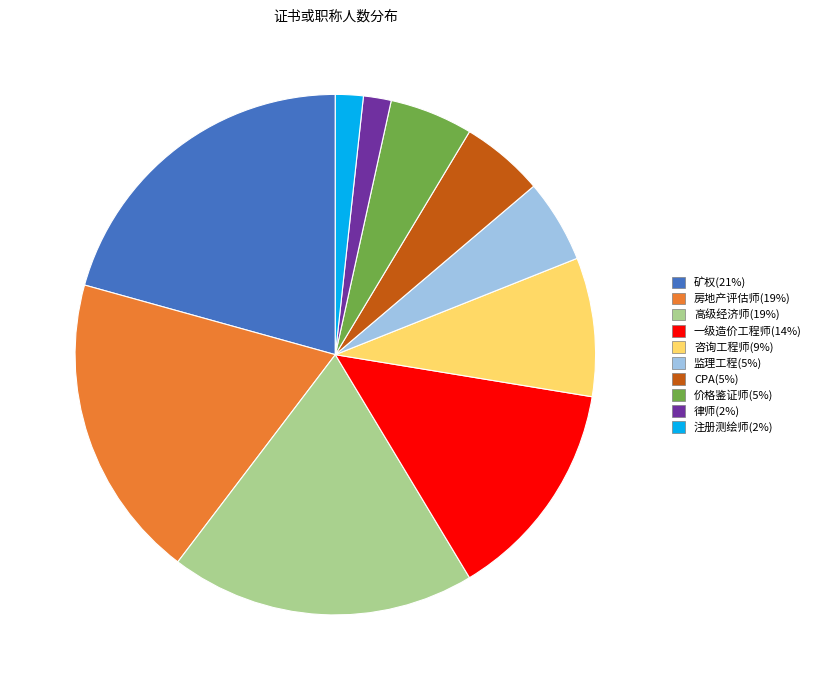

Which has a higher value, 高级经济师 or 一级造价工程师?

高级经济师